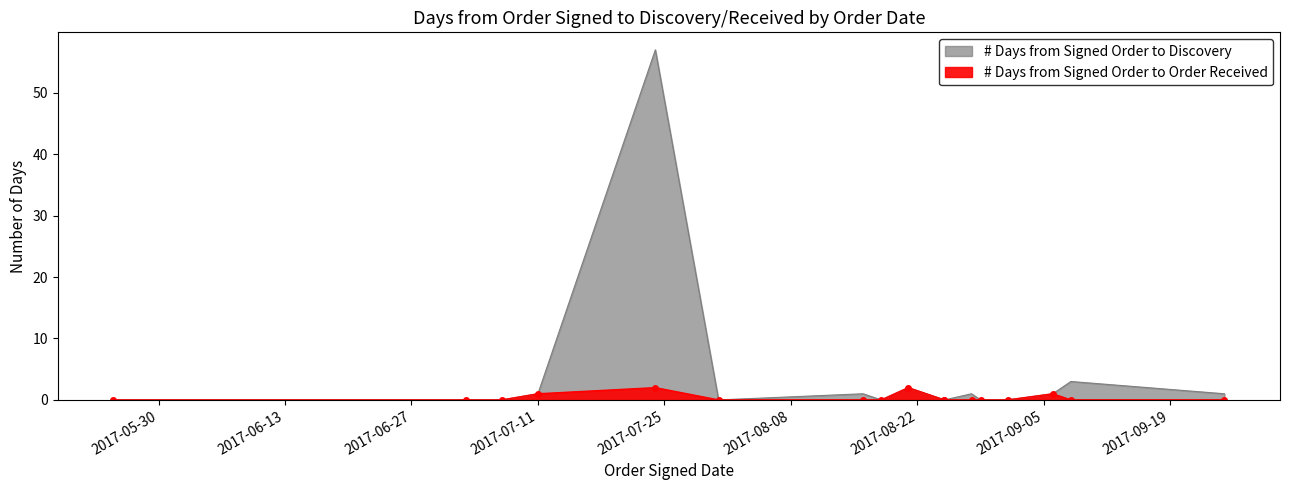

Which has a higher value, 2017-08-21 or 2017-08-18?

2017-08-21